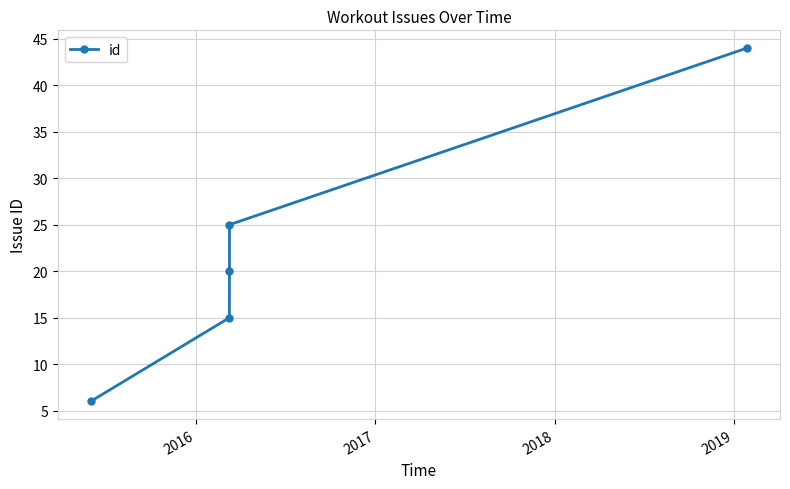

What is the value of the 1st point from the left?

6